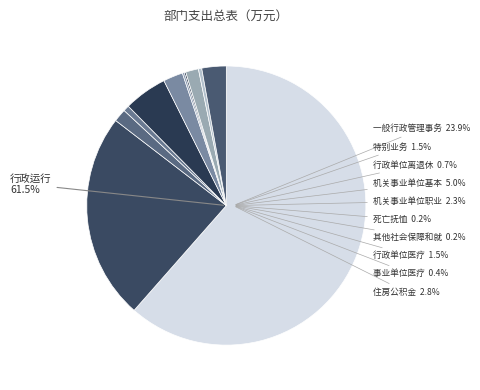

What is the largest slice in the pie chart?

行政运行